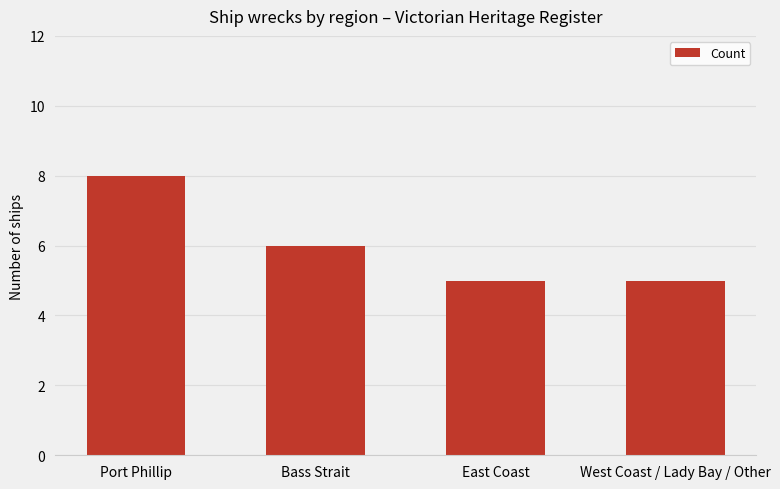

True or false: the data shows 5 at East Coast.

True